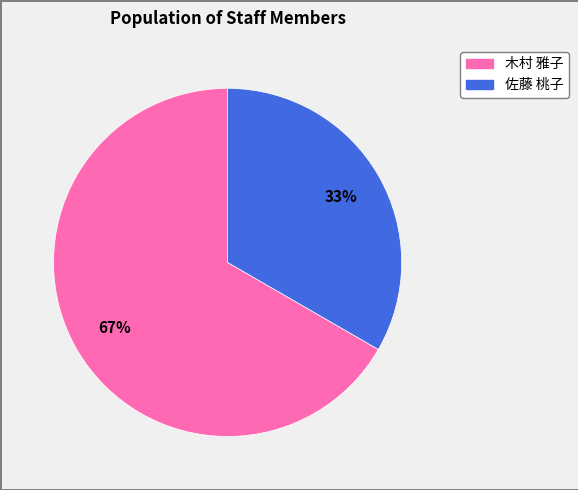

Does any single category account for the majority?

Yes